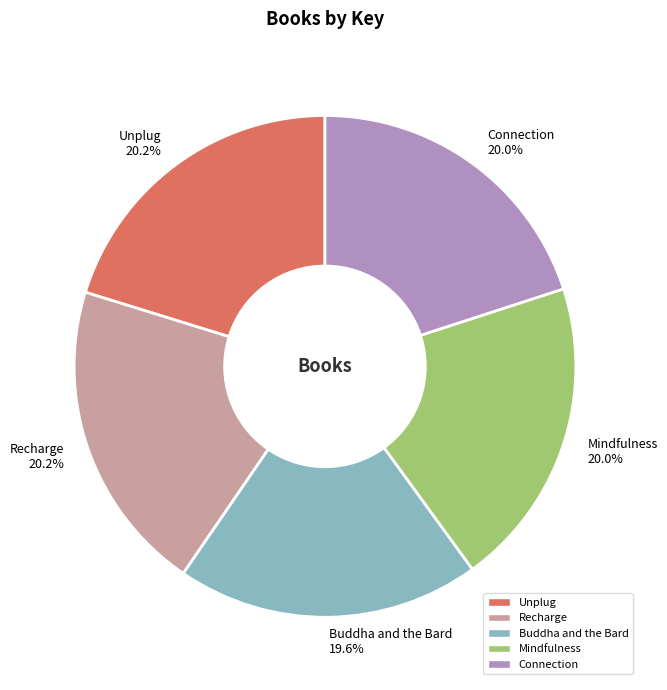

Is it true that Recharge is 34% of the pie?

False